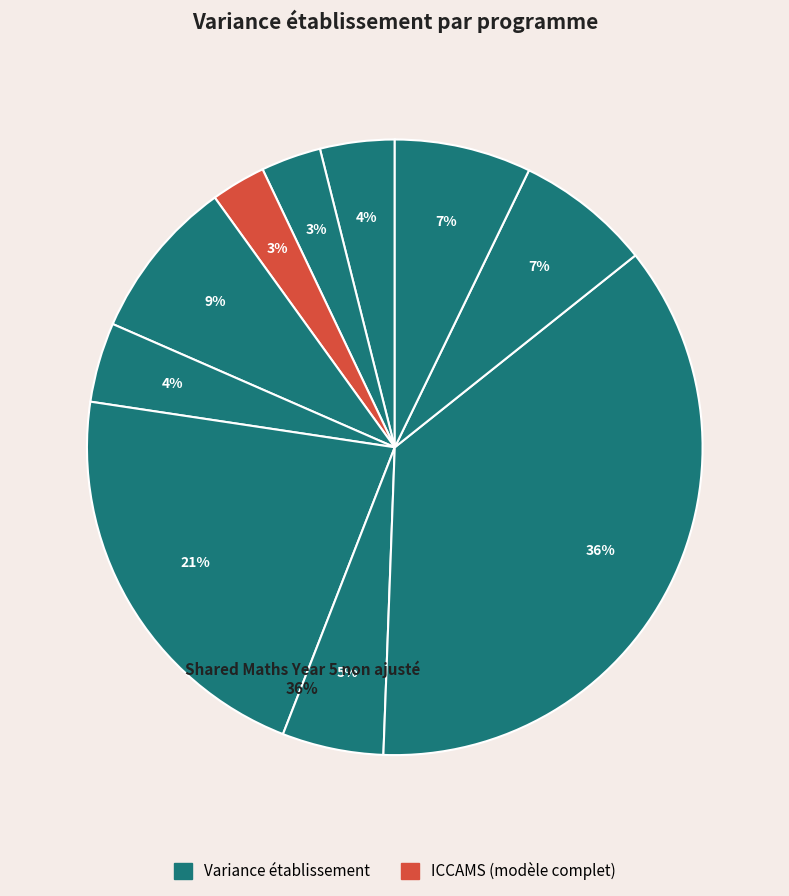

The Shared Maths Year 3 ajusté slice represents 12% of the pie. True or false?

False